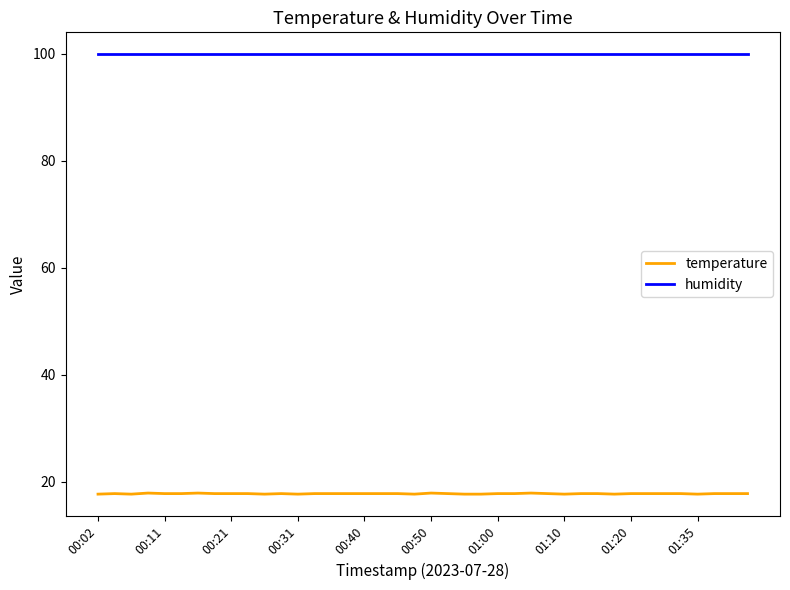

Which series has the largest range (max minus min)?

temperature